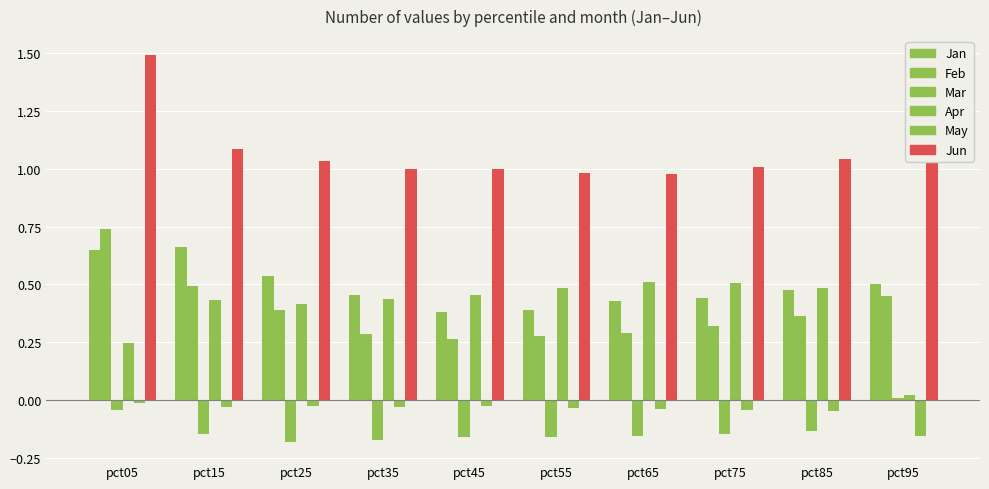

Count the number of data series in this chart.

6